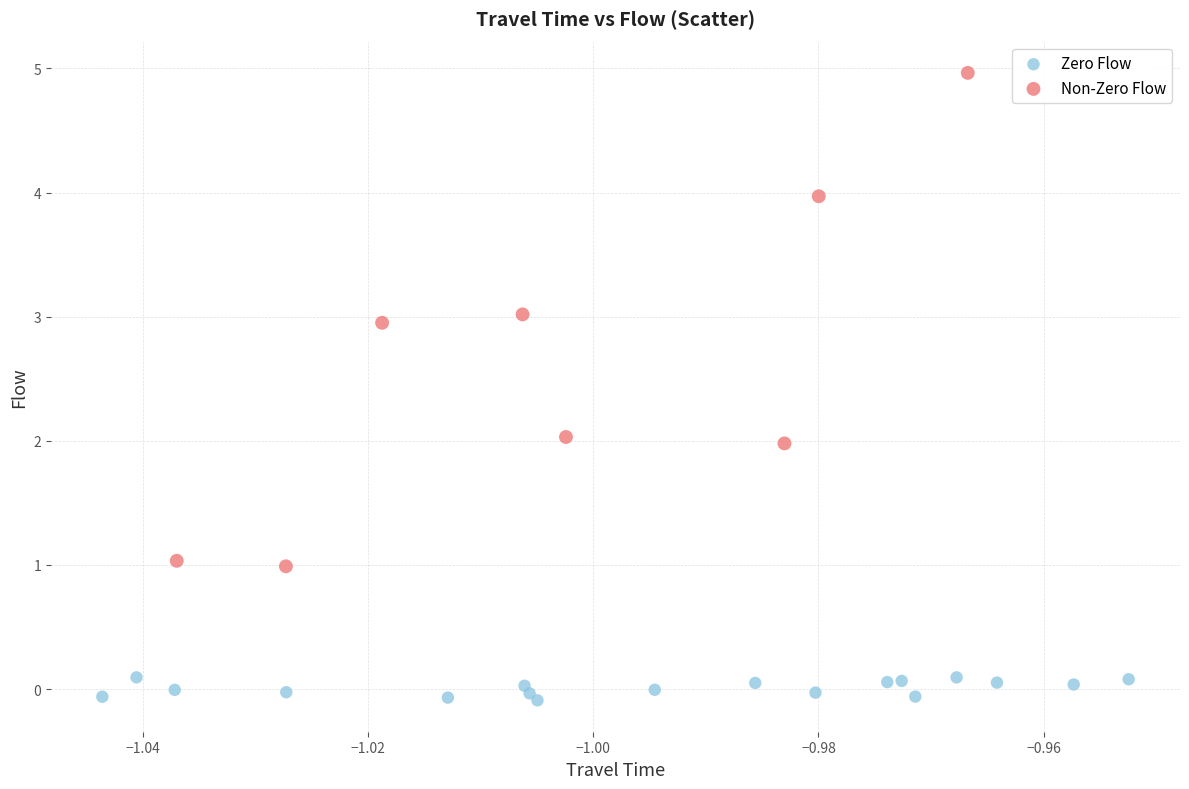

Which series contains the lowest Y value?

Zero Flow